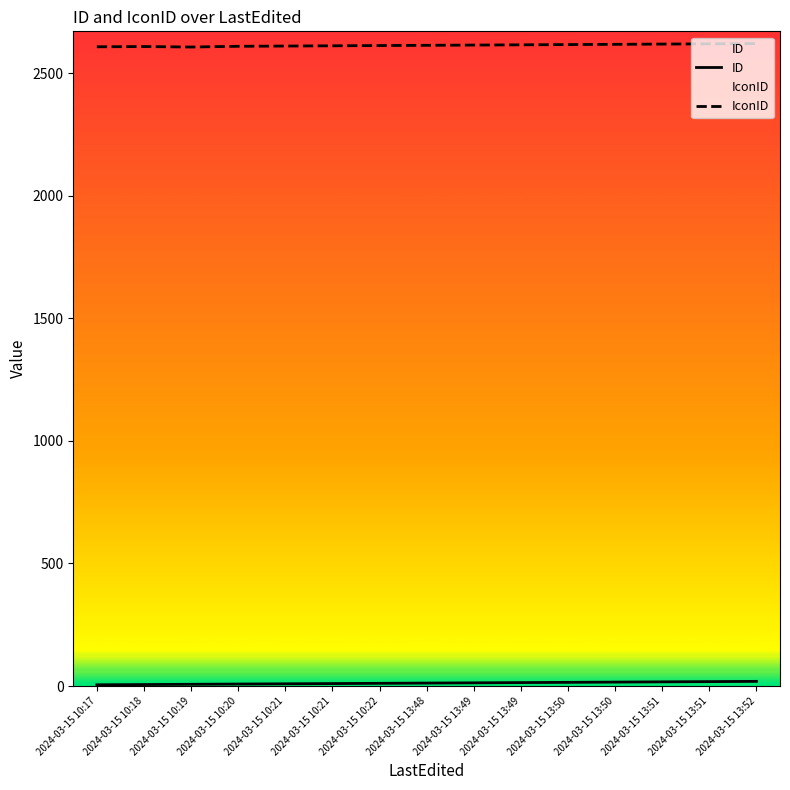

Is the value of IconID at 2024-03-15 10:18 greater than the value of ID at 2024-03-15 10:21?

Yes